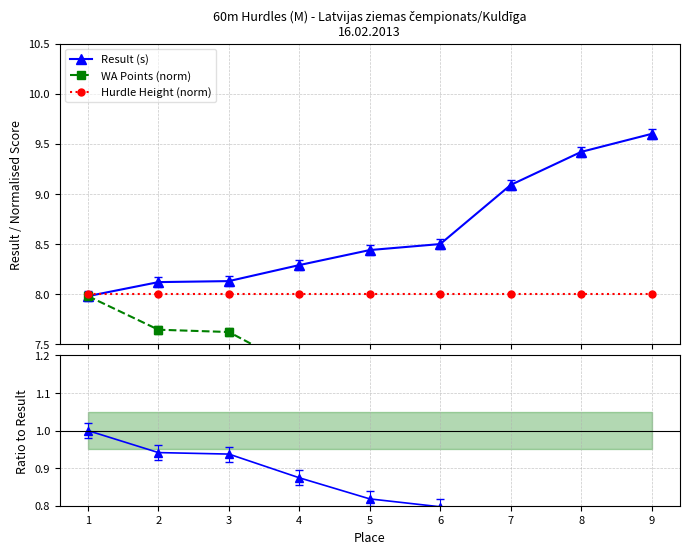

True or false: WA Points (norm) has a value of 3.2 at 6.

False